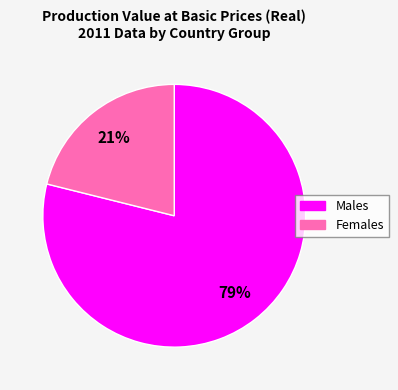

Is there any slice that represents more than half of the pie?

Yes